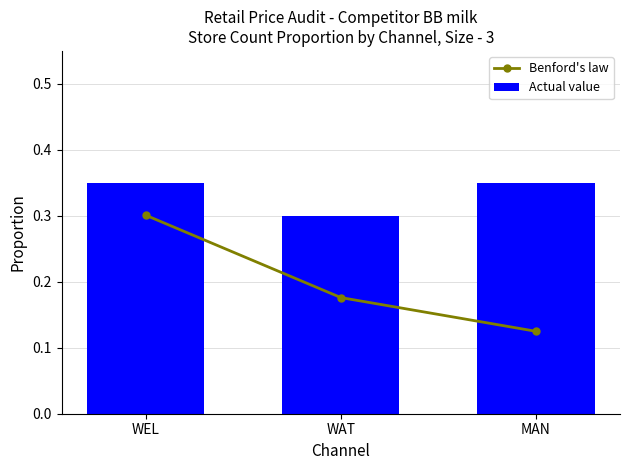

Rank the series at MAN from highest to lowest value.

Actual value, Benford's law